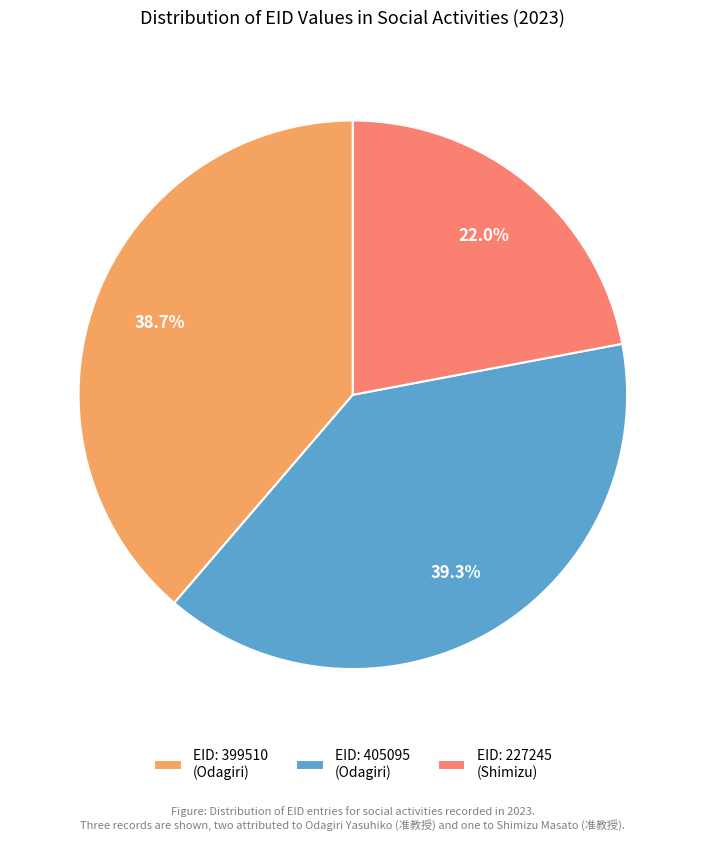

Between EID: 399510 (Odagiri) and EID: 405095 (Odagiri), which is larger?

EID: 405095 (Odagiri)